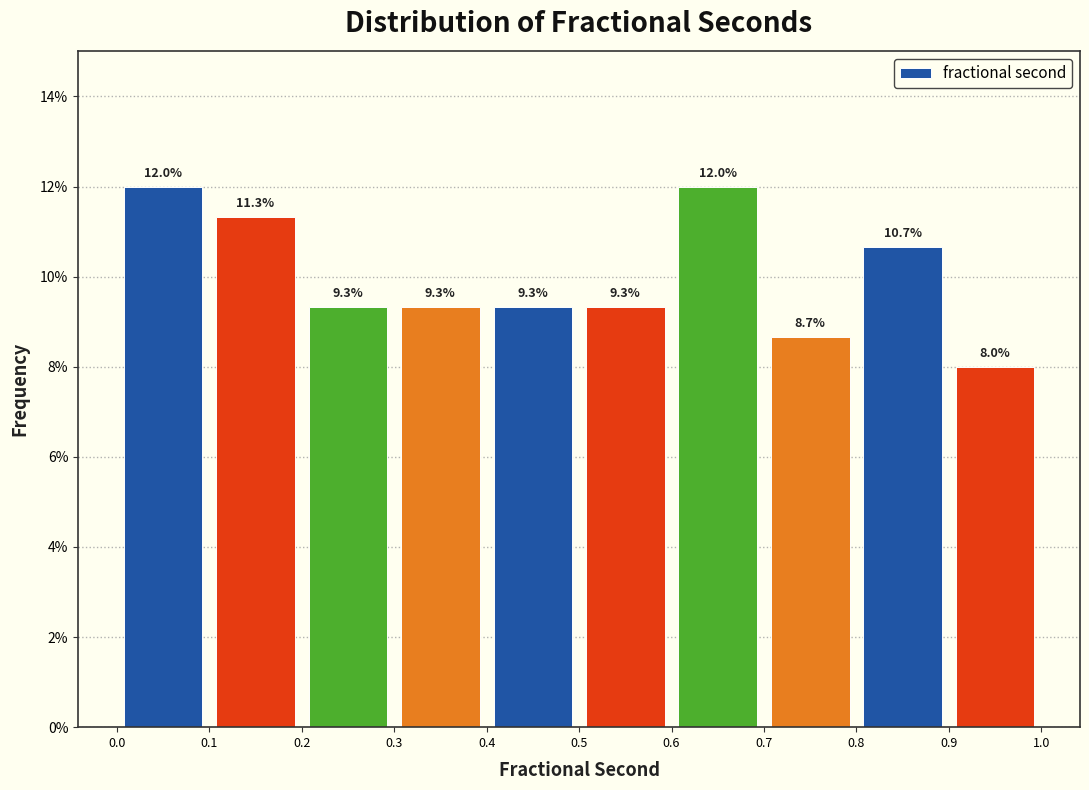

How tall is the bar that spans 0.6 to 0.7 on the x-axis?

12.0